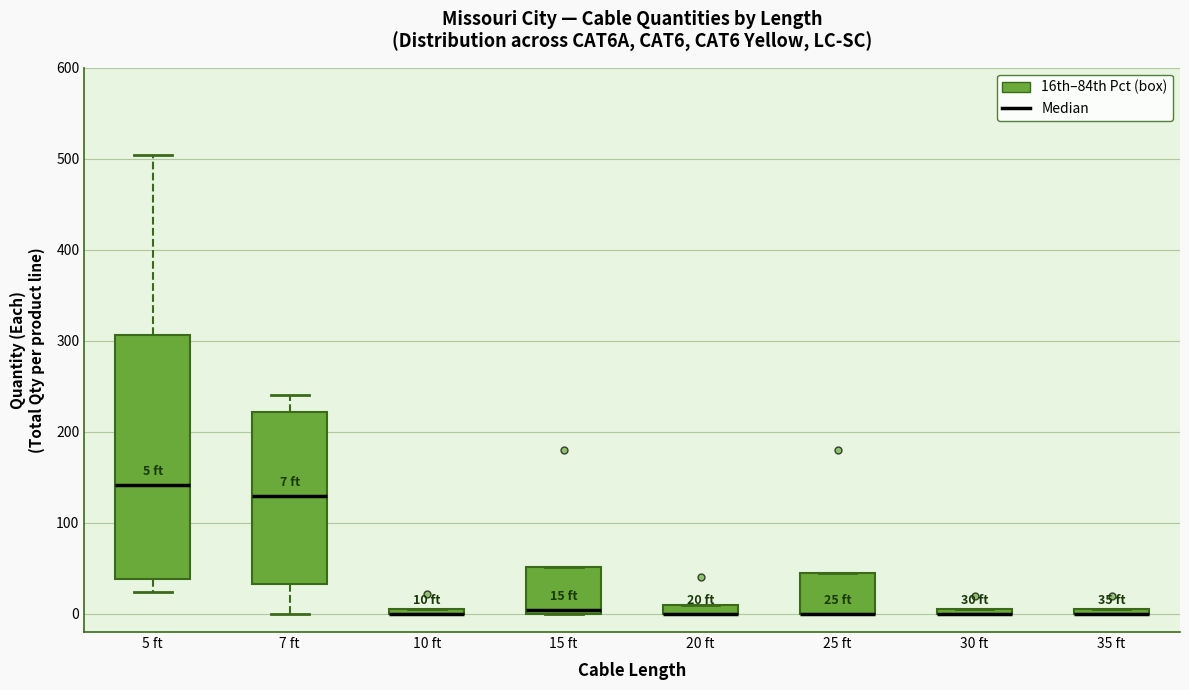

Which box is the tallest, from its lower edge to its upper edge?

5 ft